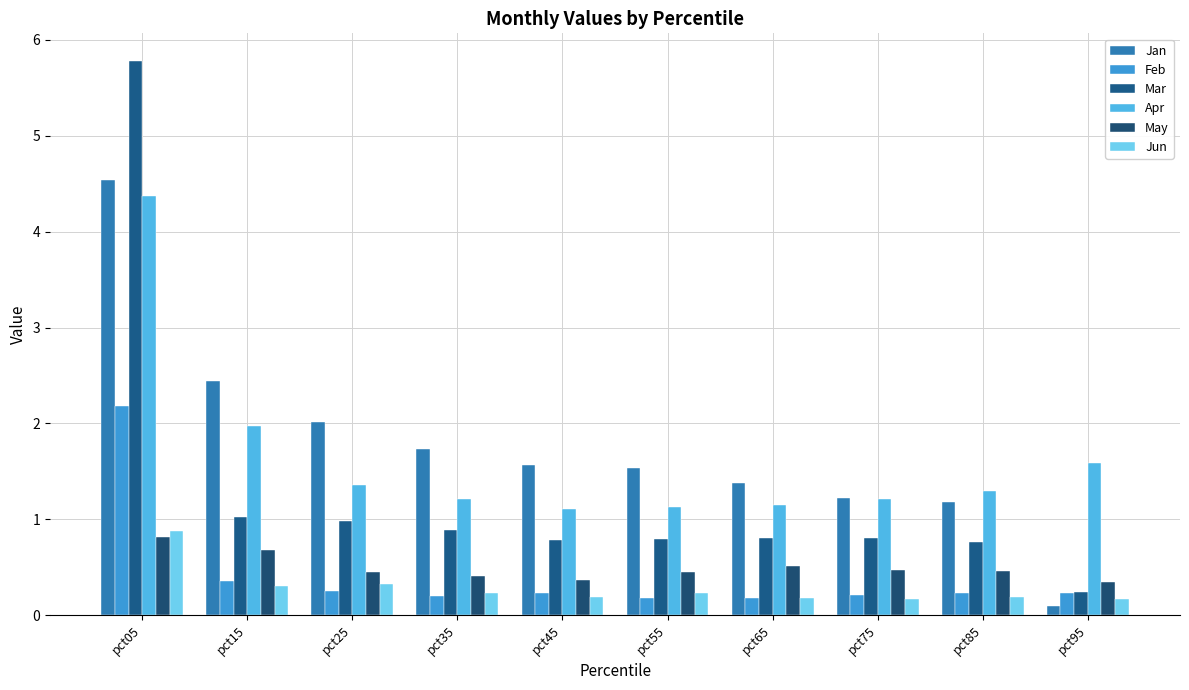

At which label does Apr reach its minimum?

pct45